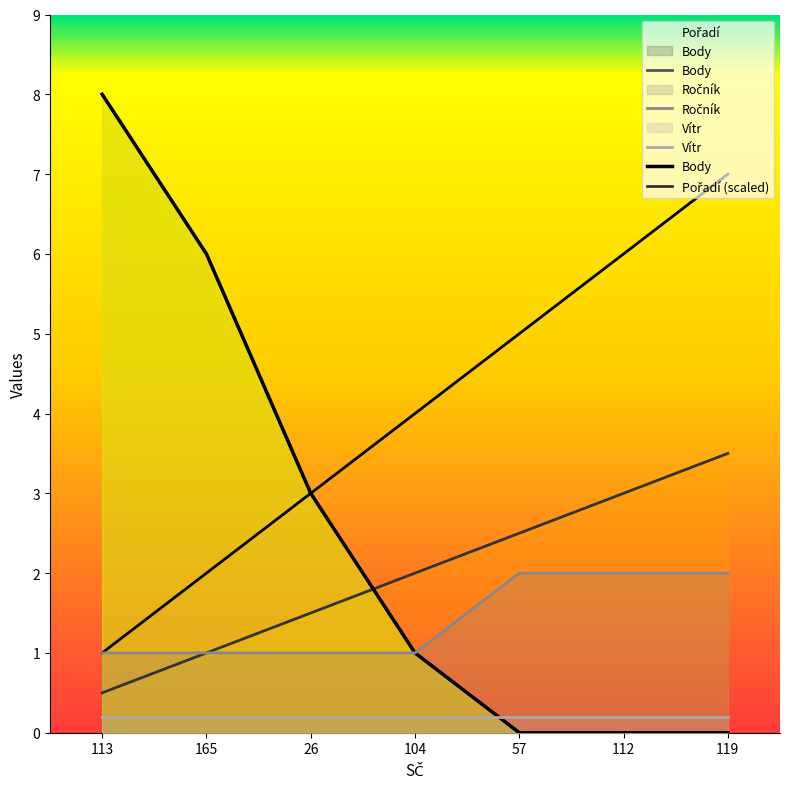

True or false: Pořadí has a value of 7 at 119.

True